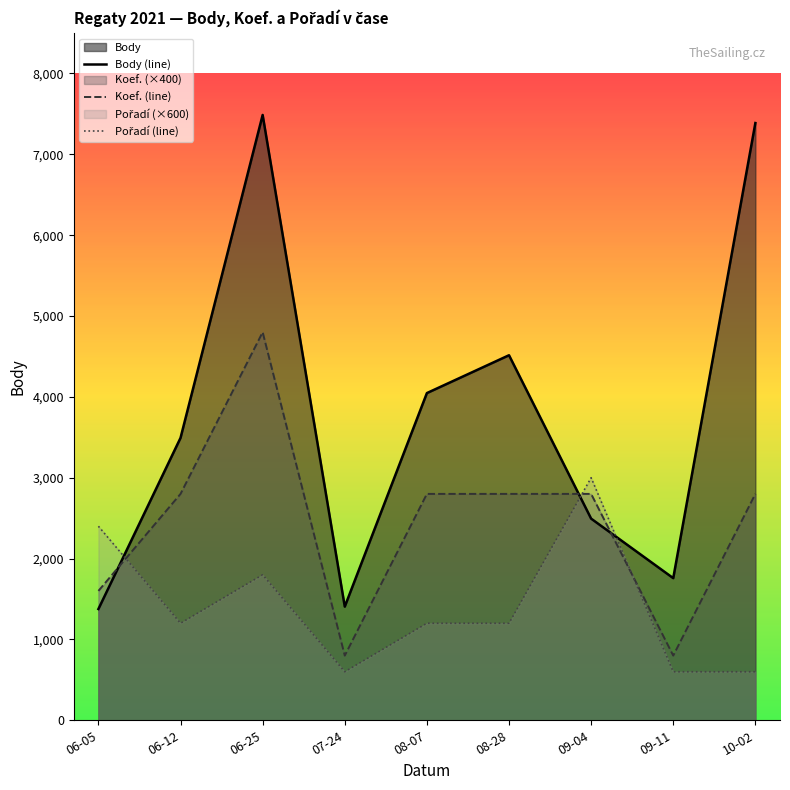

How many interior local peaks does the Pořadí (line) series have?

2